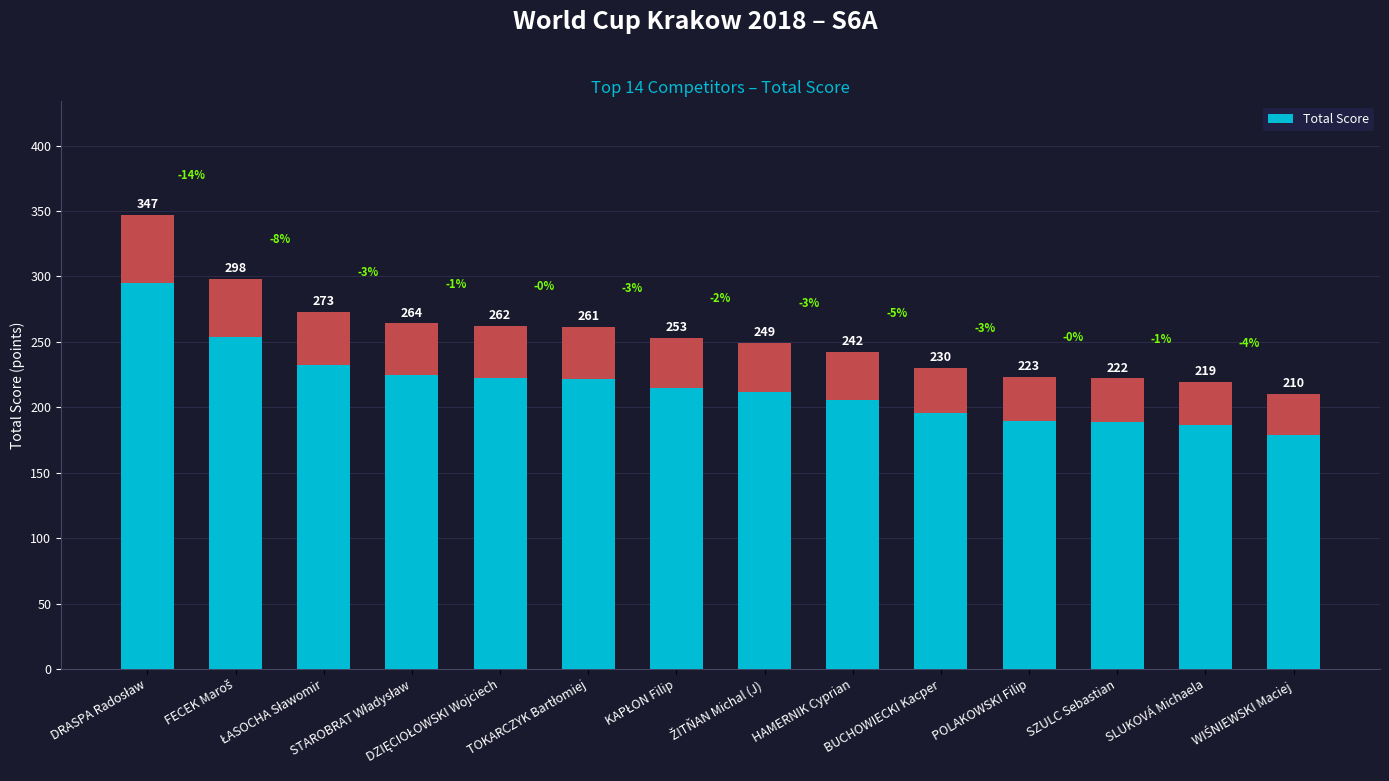

Reading left to right, extract all data points from this chart.

DRASPA Radosław=347	FECEK Maroš=298	ŁASOCHA Sławomir=273	STAROBRAT Władysław=264	DZIĘCIOŁOWSKI Wojciech=262	TOKARCZYK Bartłomiej=261	KAPŁON Filip=253	ŽITŇAN Michal (J)=249	HAMERNIK Cyprian=242	BUCHOWIECKI Kacper=230	POLAKOWSKI Filip=223	SZULC Sebastian=222	SLUKOVÁ Michaela=219	WIŚNIEWSKI Maciej=210